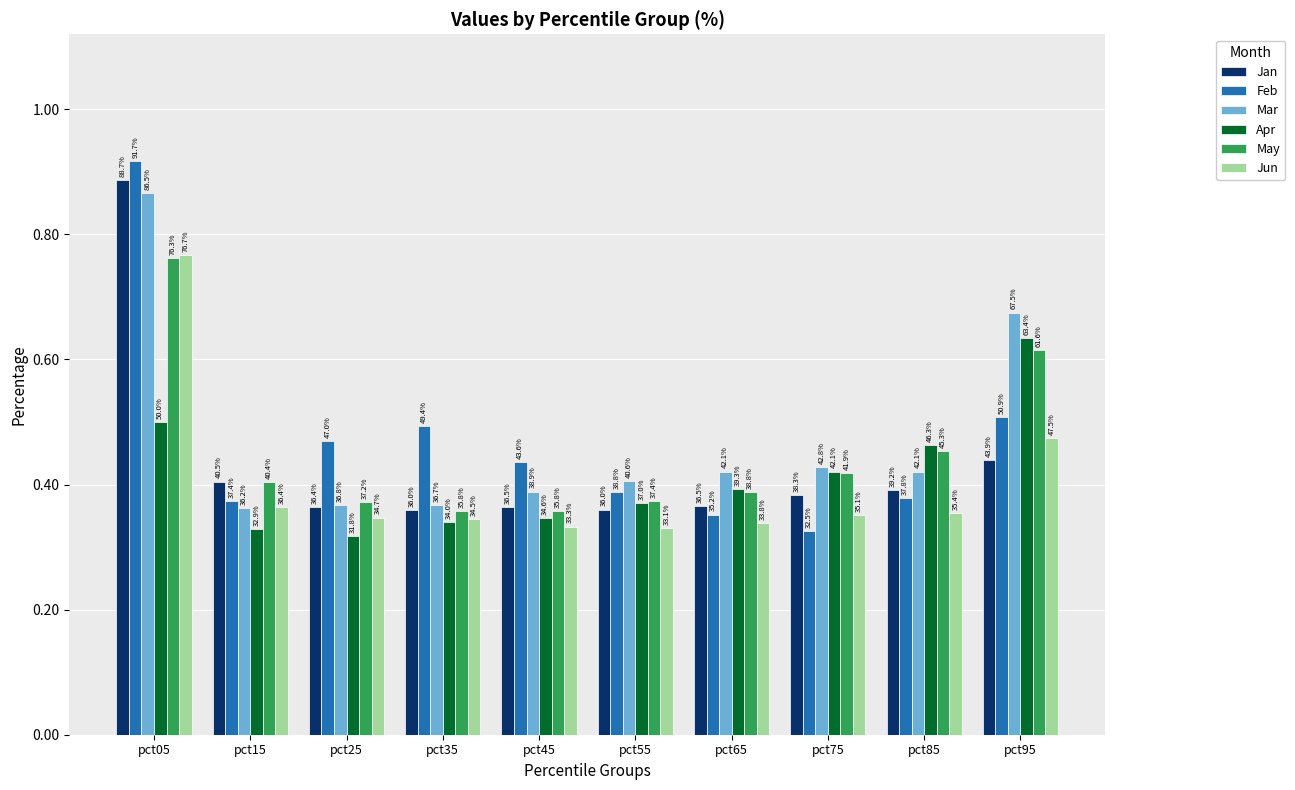

True or false: Feb has a value of 0.3 at pct75.

True